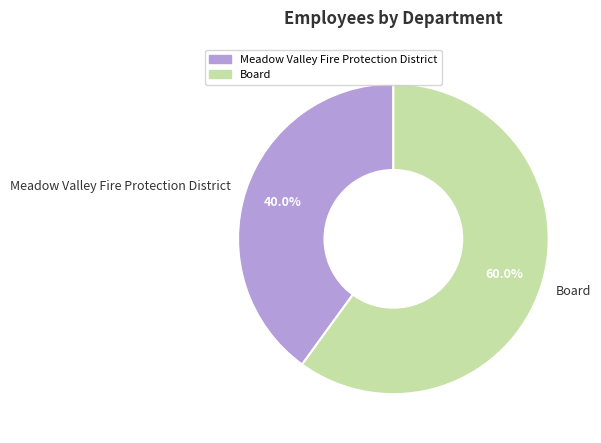

What is the ratio of the value at Meadow Valley Fire Protection District to the value at Board?

0.7